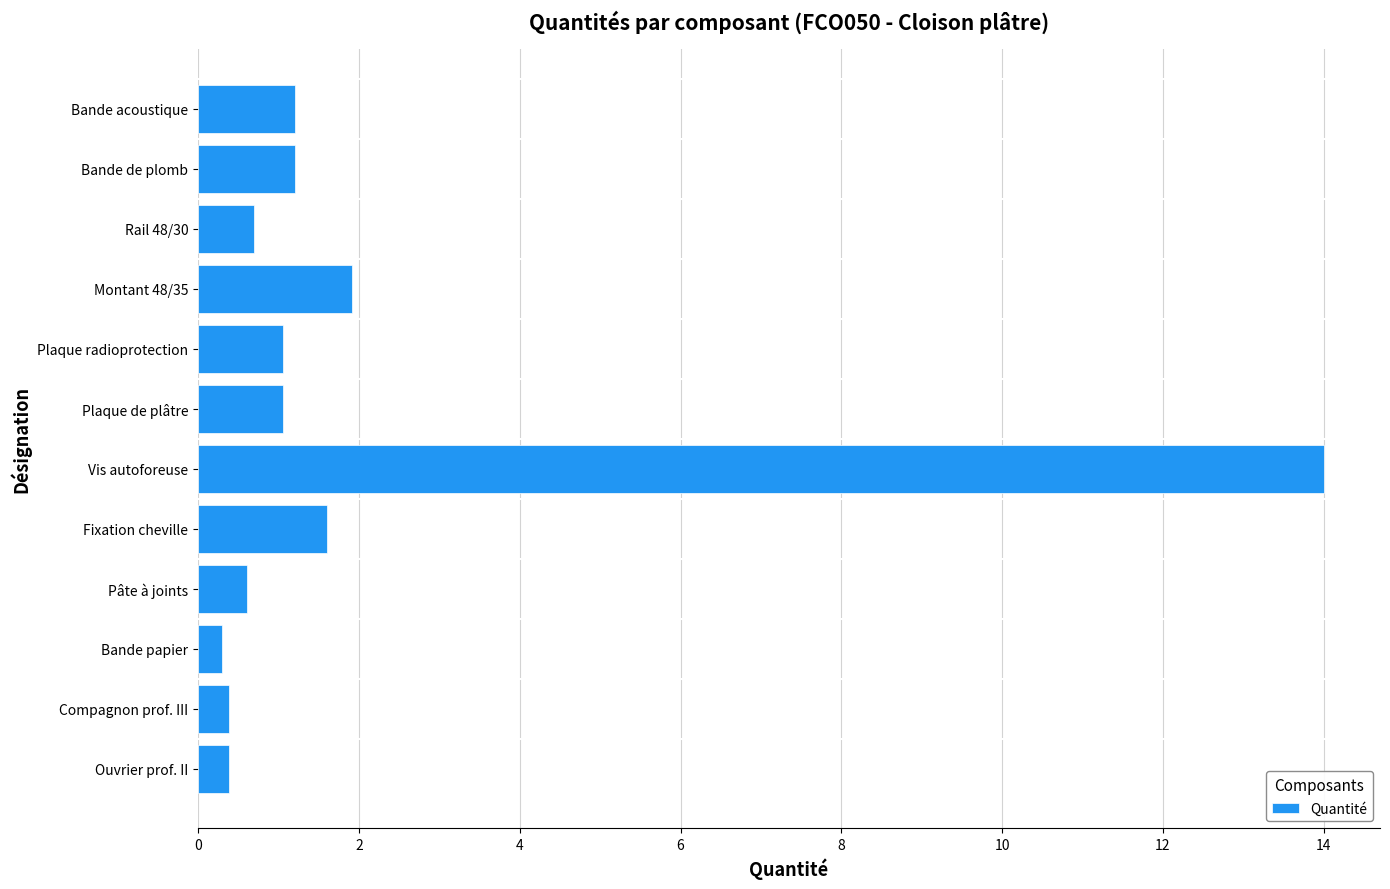

Where is the data nearest to the value 7?

Montant 48/35